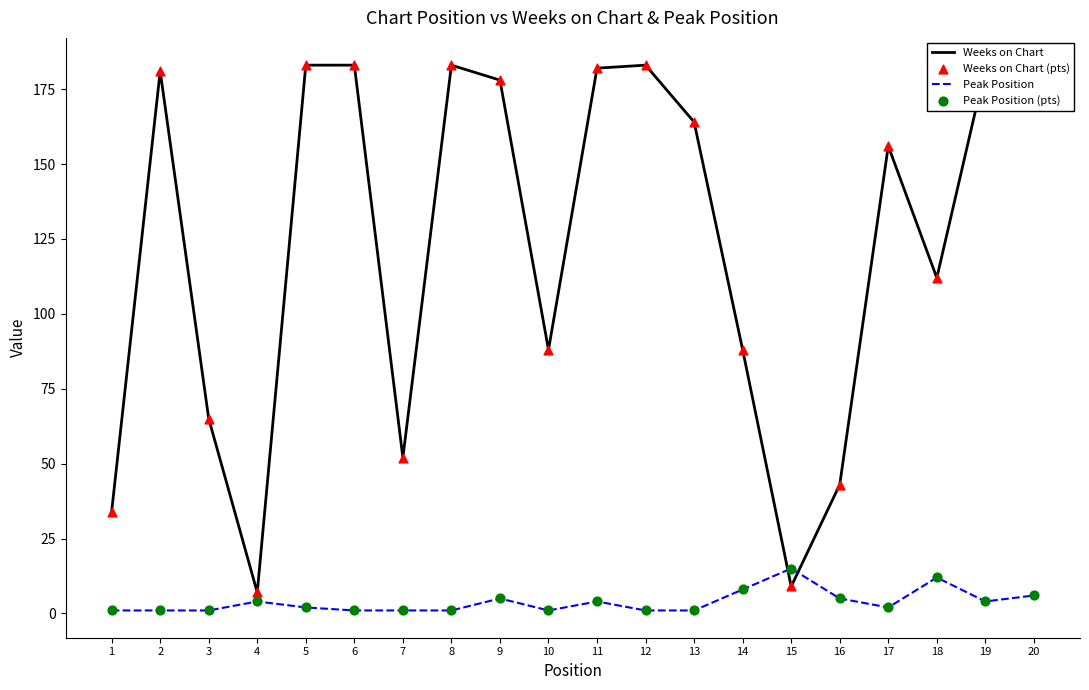

Is the value of Peak Position at 5 greater than the value of Weeks on Chart at 8?

No